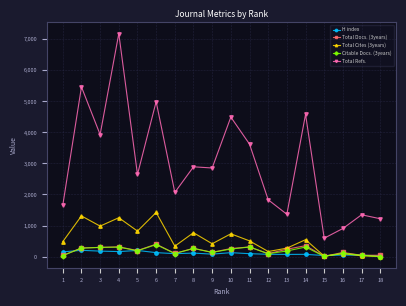

At how many categories does at least one series exceed 167?

18